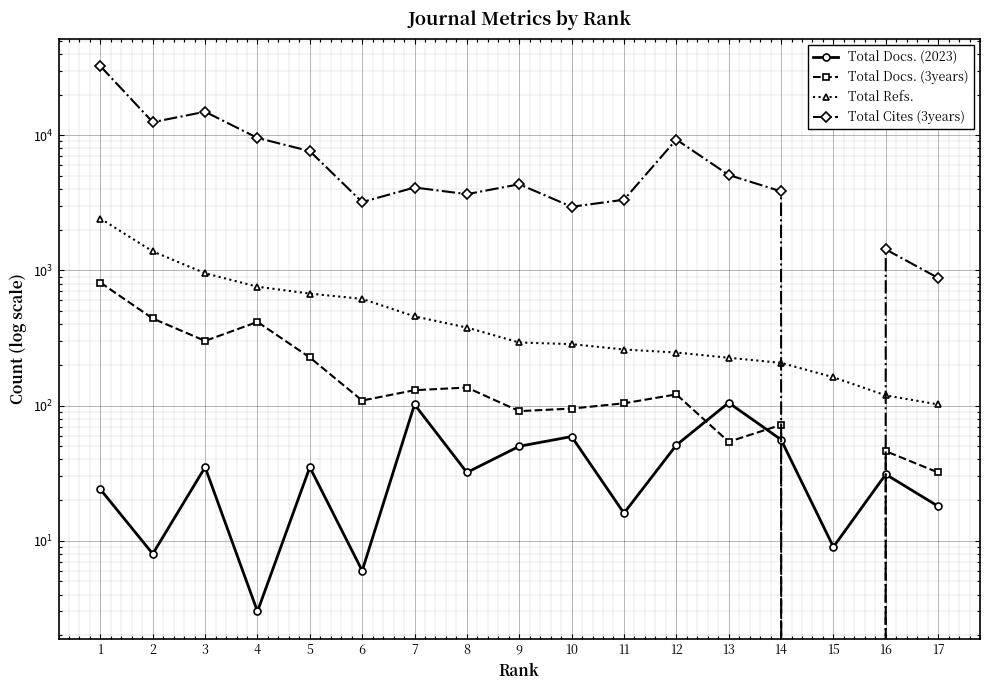

Is it true that Total Docs. (3years) equals 1076 at 1?

False